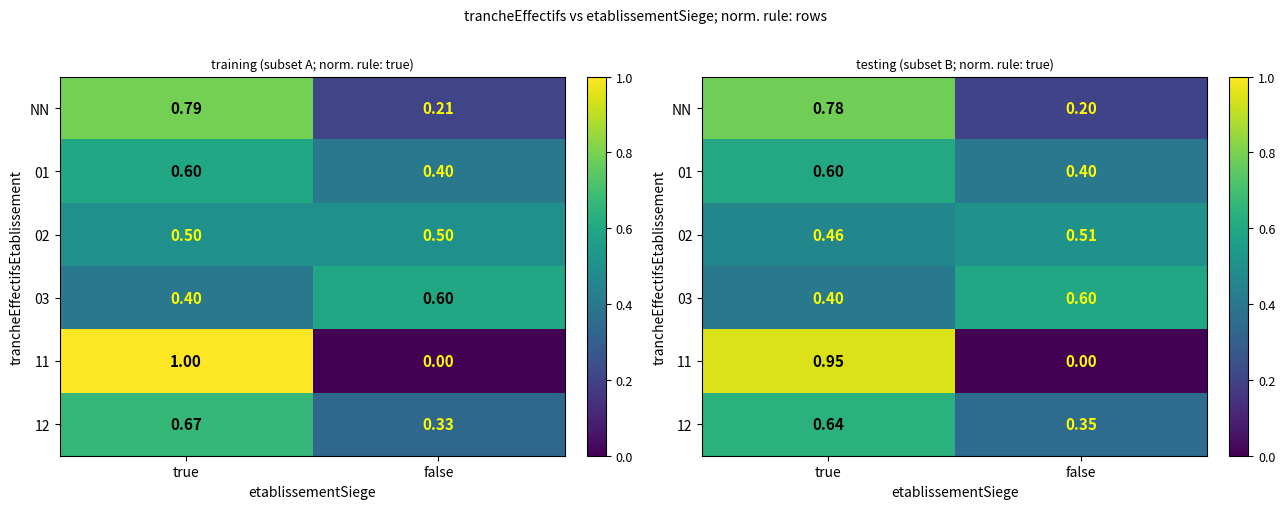

How many distinct data groups are displayed?

6